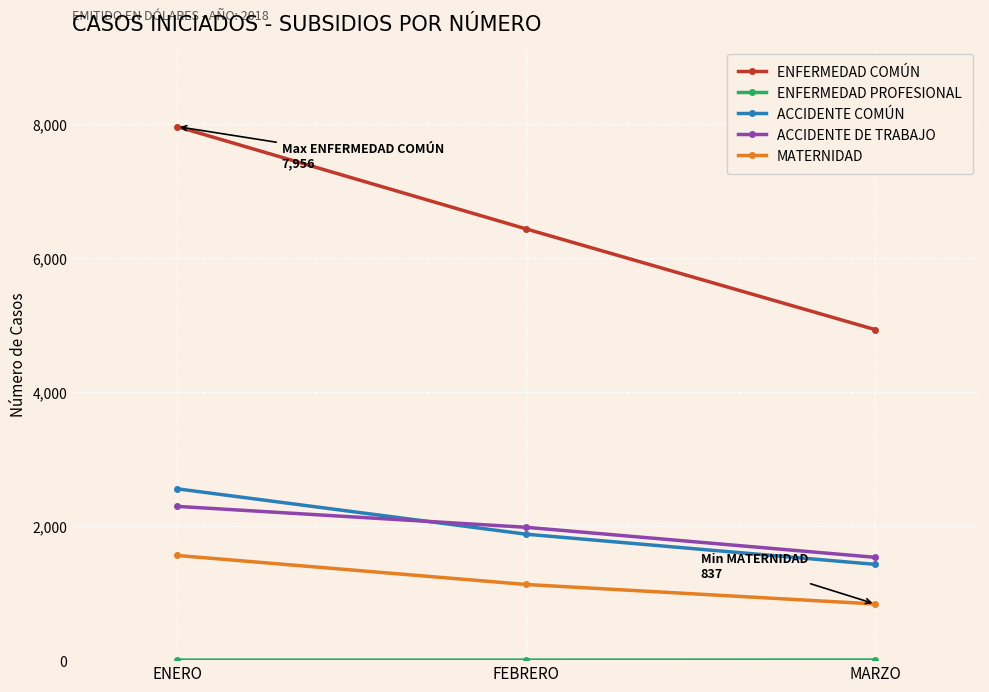

Between FEBRERO and MARZO, which series saw the biggest shift?

ENFERMEDAD COMÚN